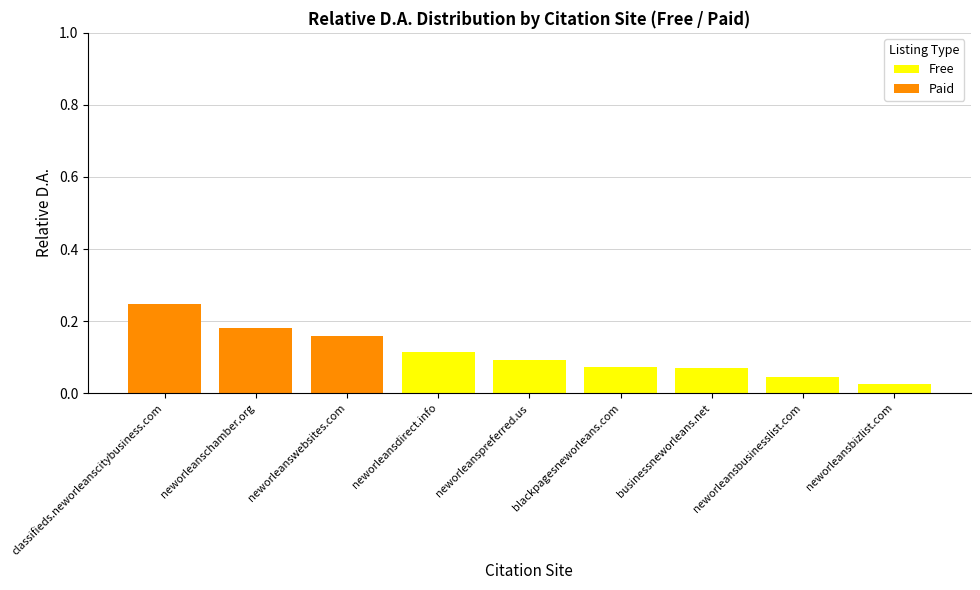

Which category has the highest value in the Free series?

neworleansdirect.info